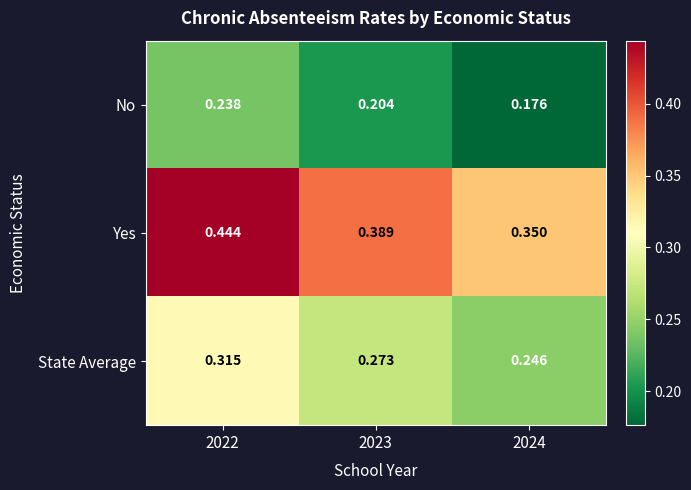

Between 2023 and 2024, which series saw the biggest shift?

Yes